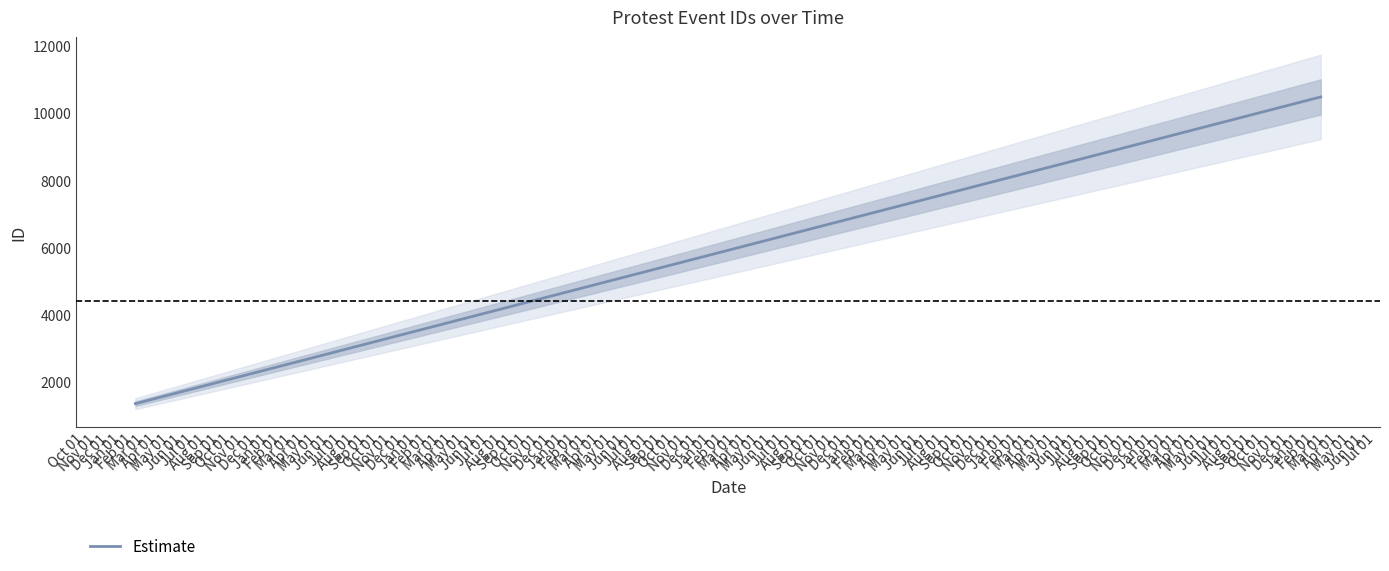

True or false: the data shows 10480 at Dec 01.

True